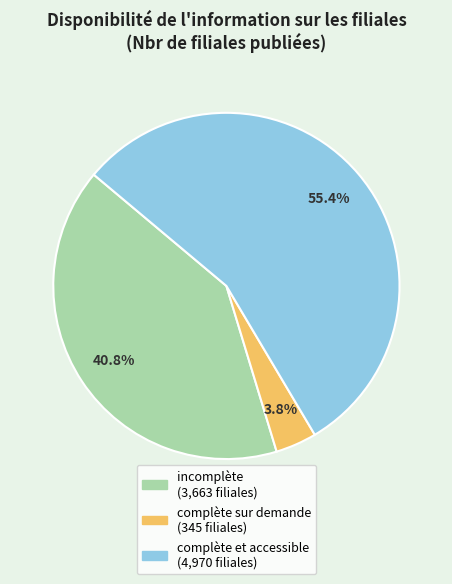

Is there any slice that represents more than half of the pie?

Yes